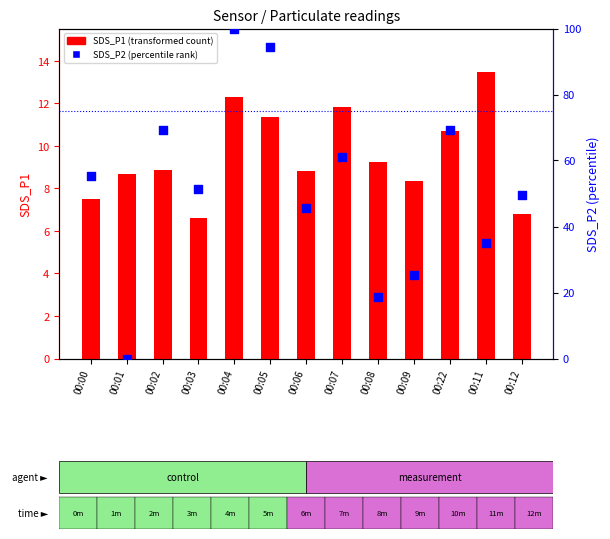

Which series reaches the maximum Y coordinate?

SDS_P2